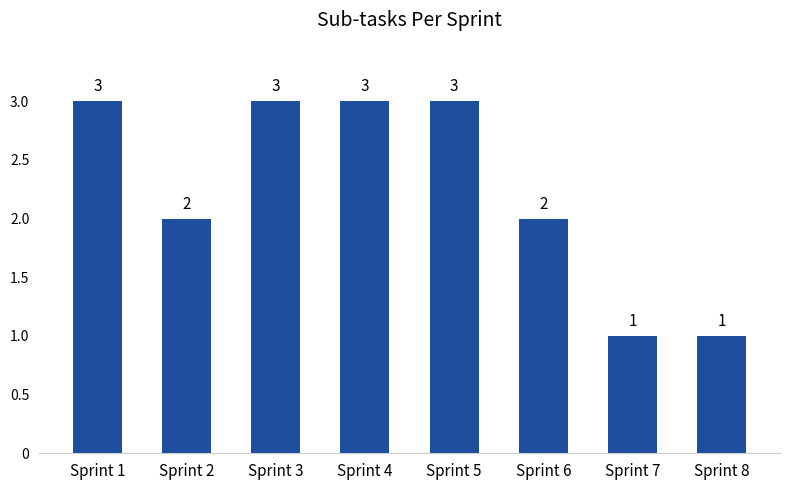

Approximately how many times larger is the value at Sprint 3 compared to Sprint 4?

1.0